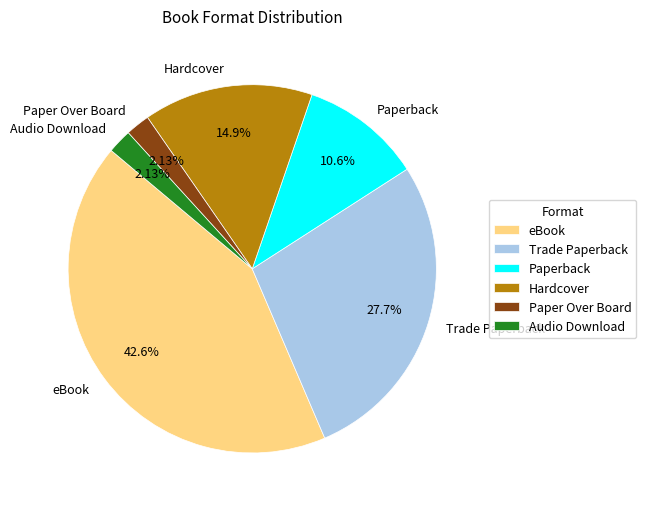

What is the largest slice in the pie chart?

eBook